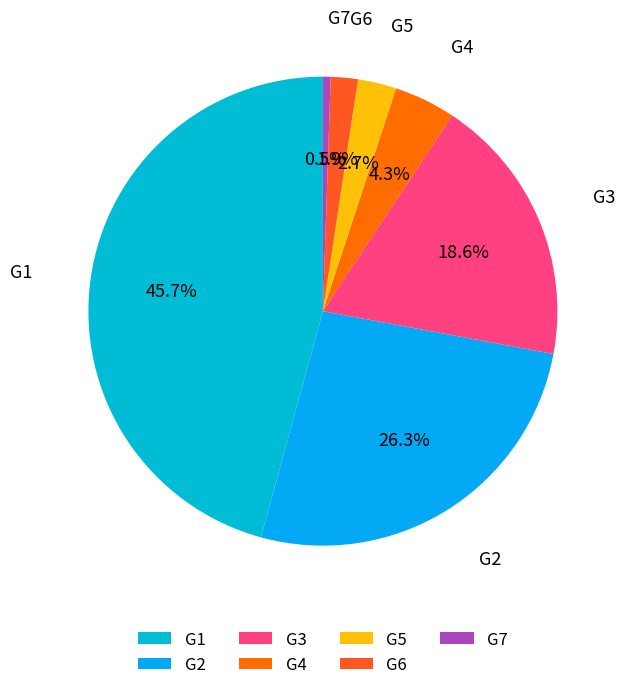

To the nearest percent, what is the difference between the largest and smallest slice percentages?

45%